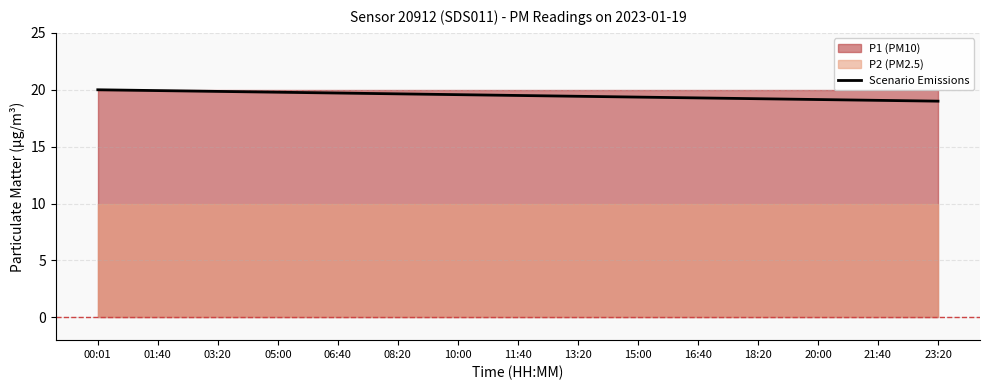

What is the sum of the values at 00:01 and 01:40?

39.9